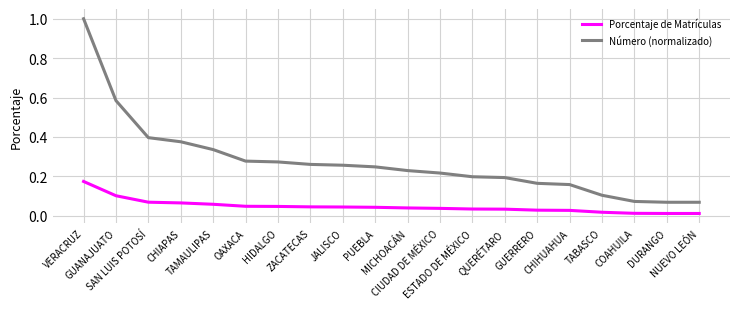

Count the number of categories in the chart.

20